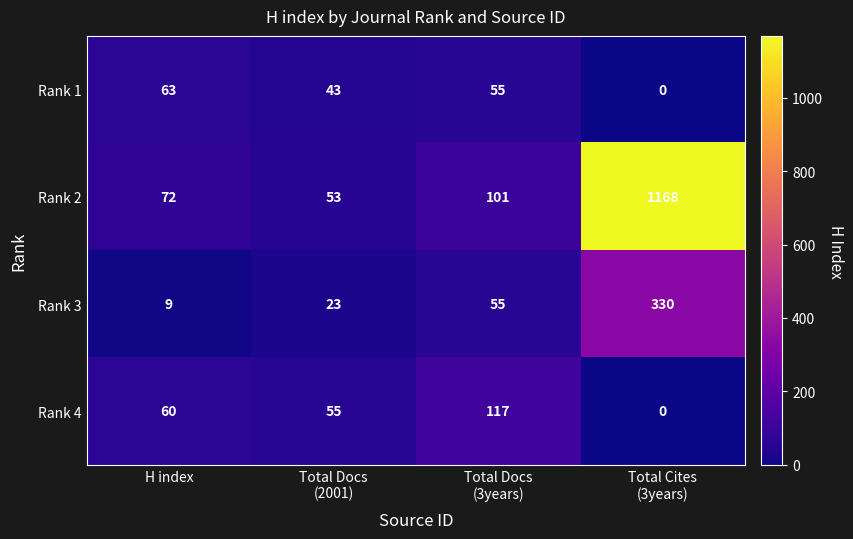

The value of Rank 4 at H index is 21. True or false?

False